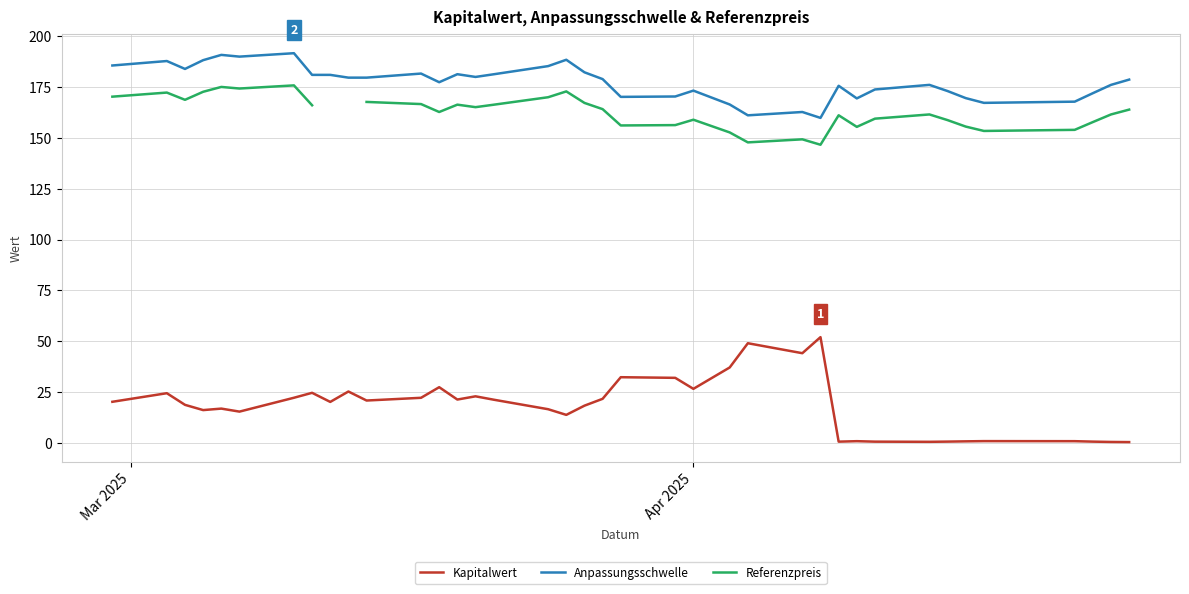

What is the smallest value displayed?

0.4